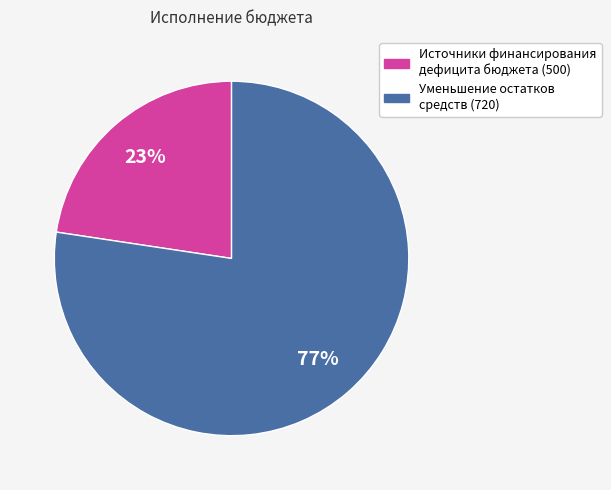

How many segments does this pie chart have?

2